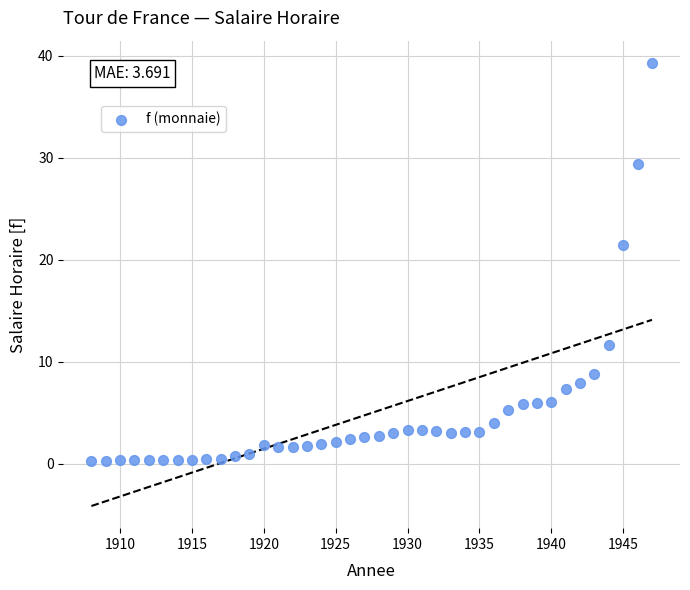

What Y value in the scatter plot is closest to 19?

21.5